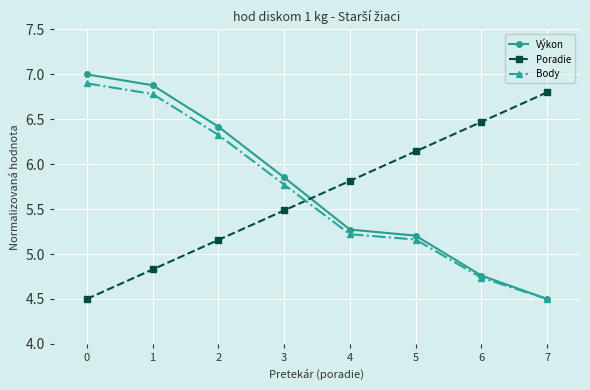

Does the chart display data point markers on the line(s)?

Yes